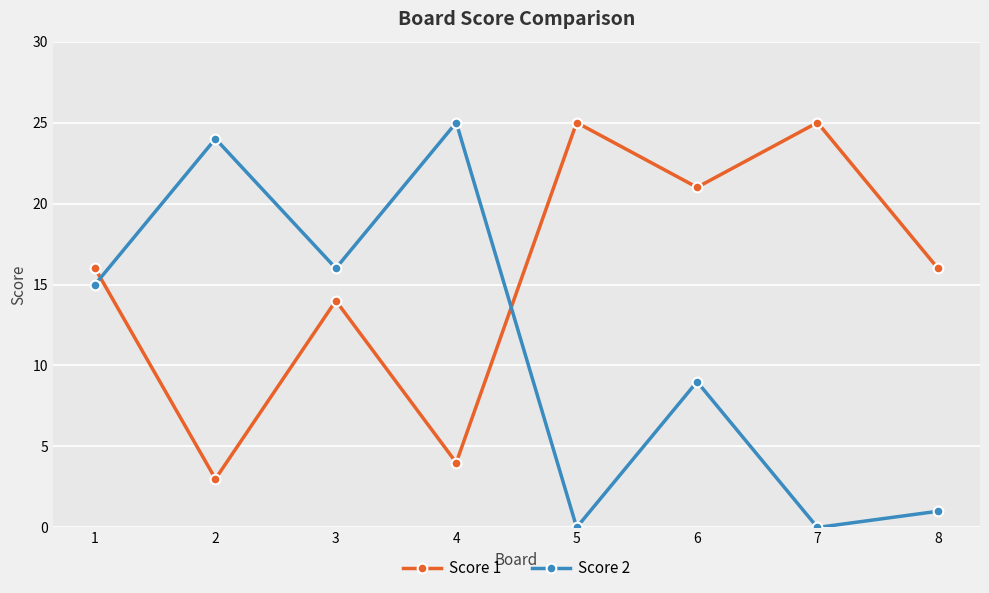

List the series in order of their overall mean, lowest first.

Score 2, Score 1